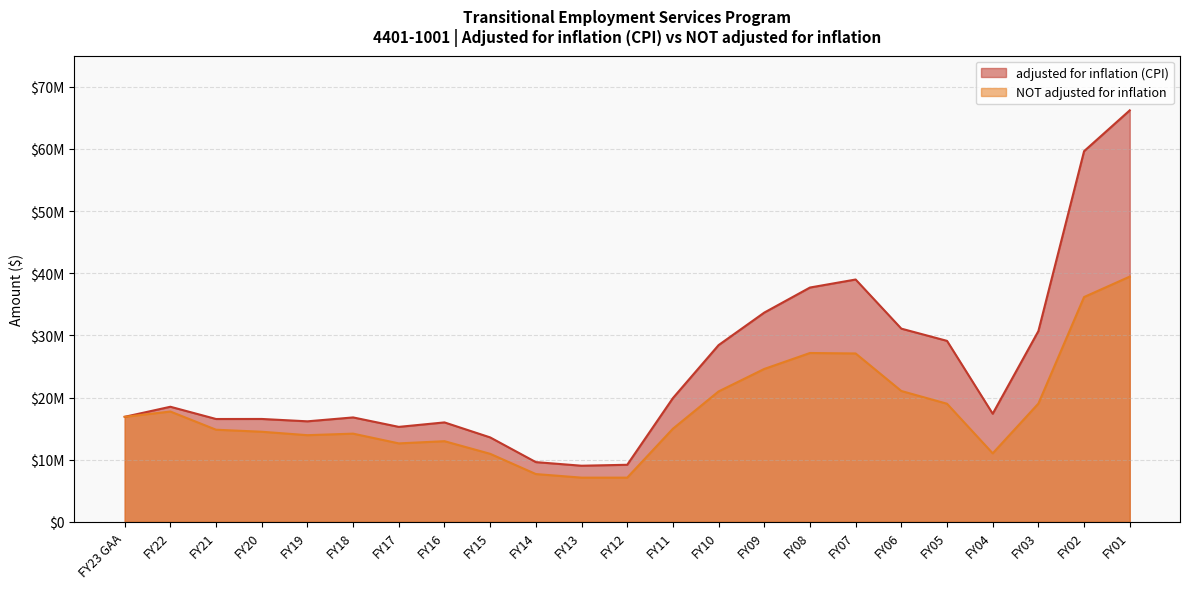

True or false: NOT adjusted for inflation and adjusted for inflation (CPI) intersect in this chart.

False